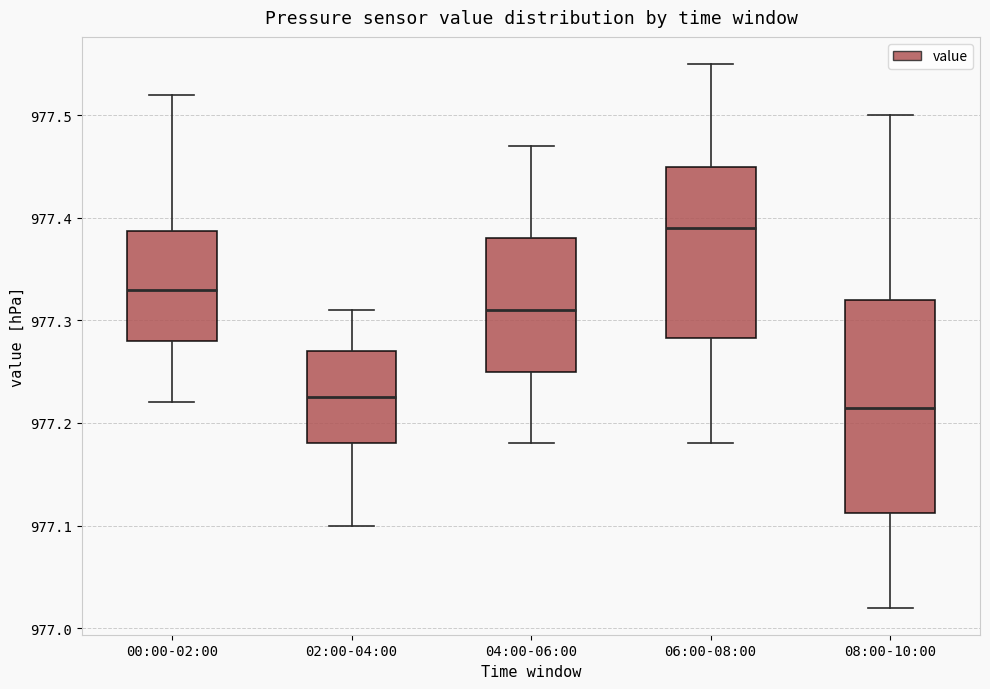

Where does the upper whisker of the box for 08:00-10:00 end on the y-axis? The values are not printed on the chart, so give them approximately, as read against the axis.

977.50